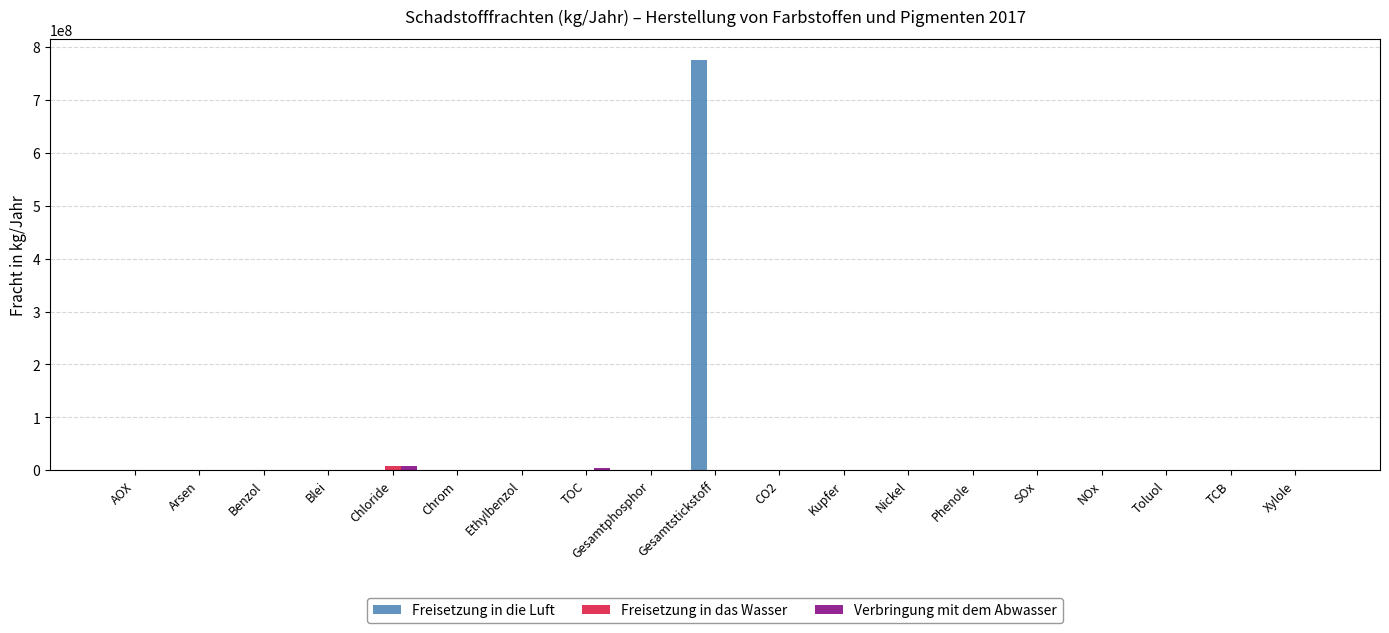

True or false: Freisetzung in die Luft has a value of -239132376 at TOC.

False